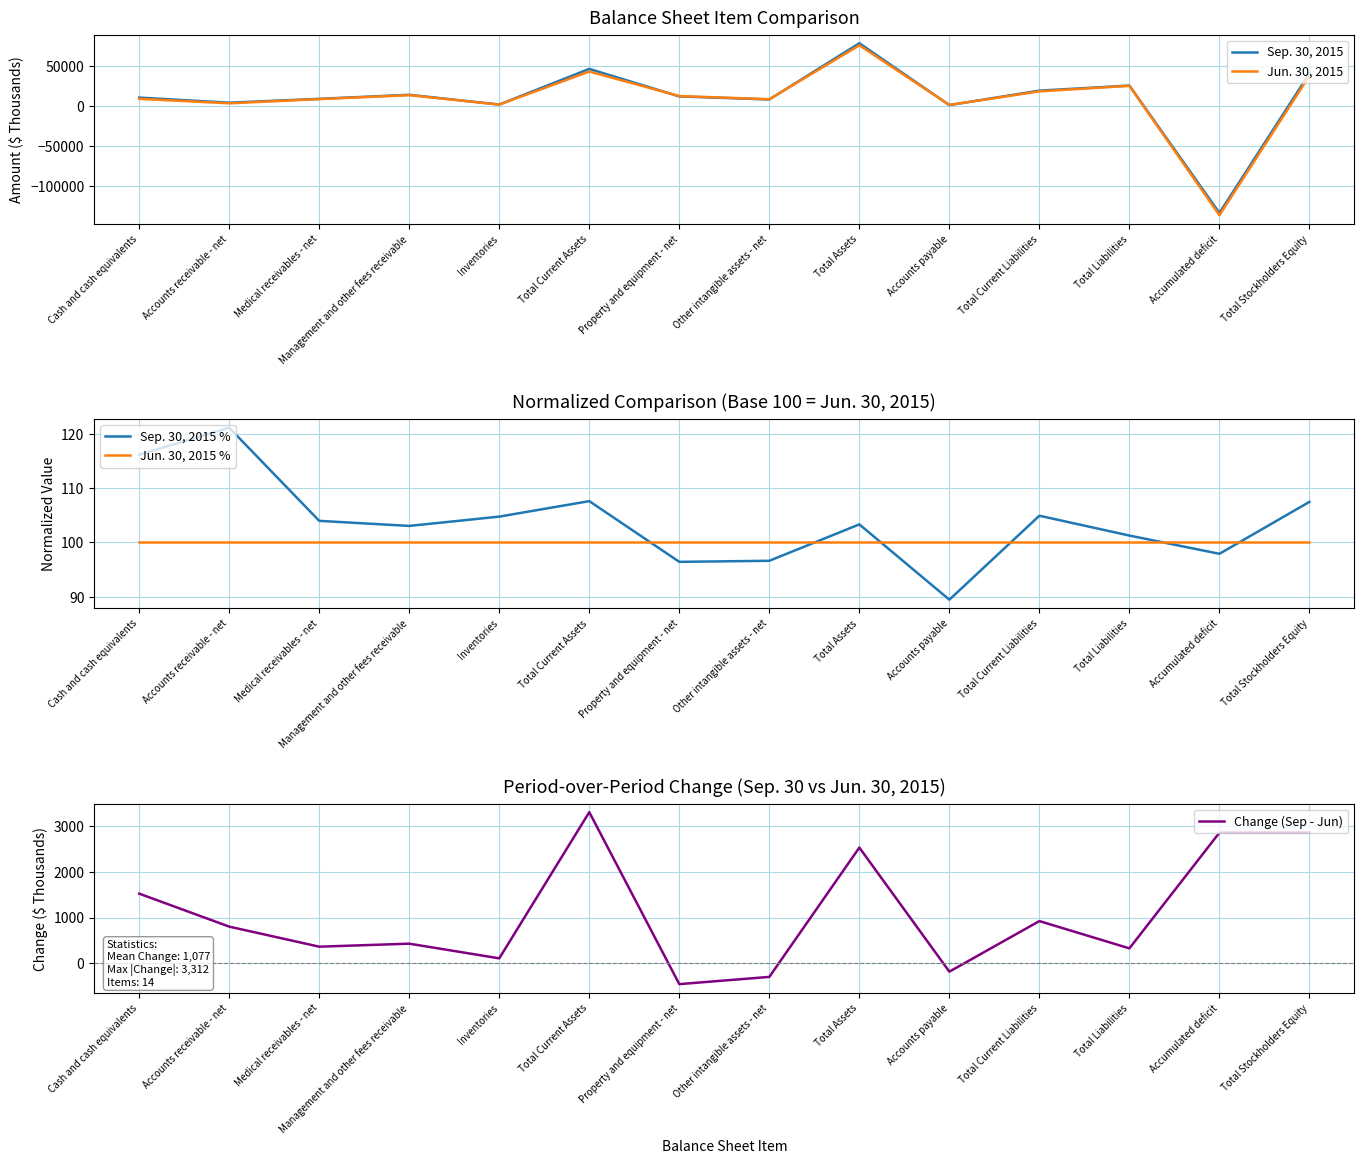

What is the sum of all Change (Sep - Jun) values?

15079